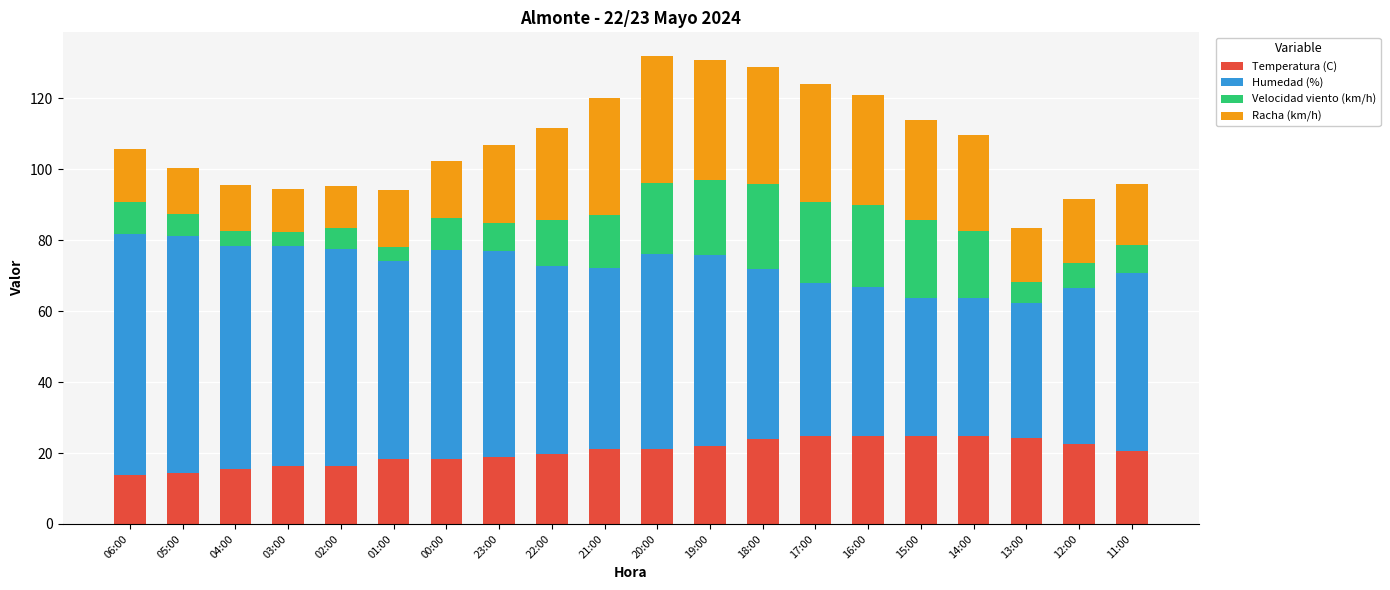

How many bars are there in total?

20